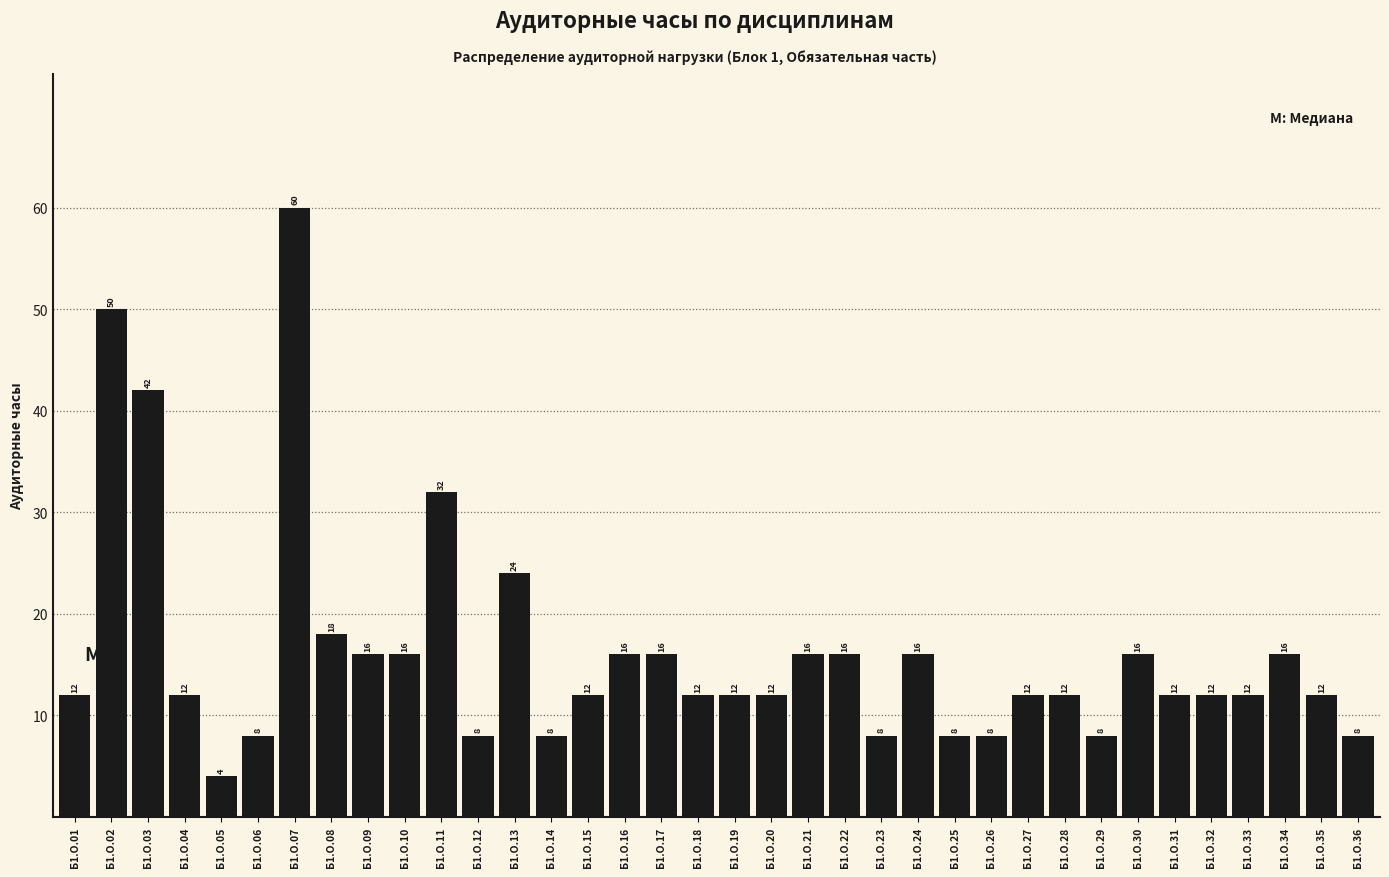

Reading left to right, what are all the values shown in this chart?

Б1.О.01=12	Б1.О.02=50	Б1.О.03=42	Б1.О.04=12	Б1.О.05=4	Б1.О.06=8	Б1.О.07=60	Б1.О.08=18	Б1.О.09=16	Б1.О.10=16	Б1.О.11=32	Б1.О.12=8	Б1.О.13=24	Б1.О.14=8	Б1.О.15=12	Б1.О.16=16	Б1.О.17=16	Б1.О.18=12	Б1.О.19=12	Б1.О.20=12	Б1.О.21=16	Б1.О.22=16	Б1.О.23=8	Б1.О.24=16	Б1.О.25=8	Б1.О.26=8	Б1.О.27=12	Б1.О.28=12	Б1.О.29=8	Б1.О.30=16	Б1.О.31=12	Б1.О.32=12	Б1.О.33=12	Б1.О.34=16	Б1.О.35=12	Б1.О.36=8